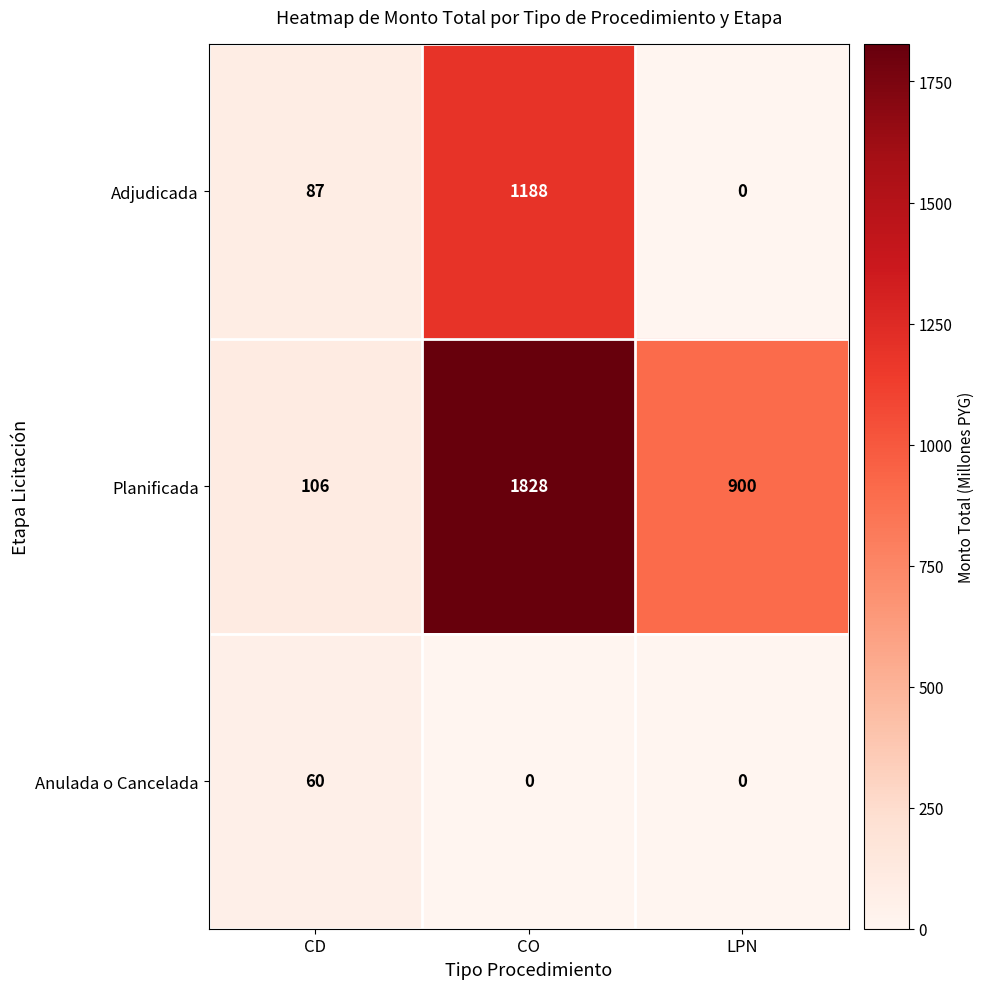

Is it true that Planificada equals 206 at LPN?

False